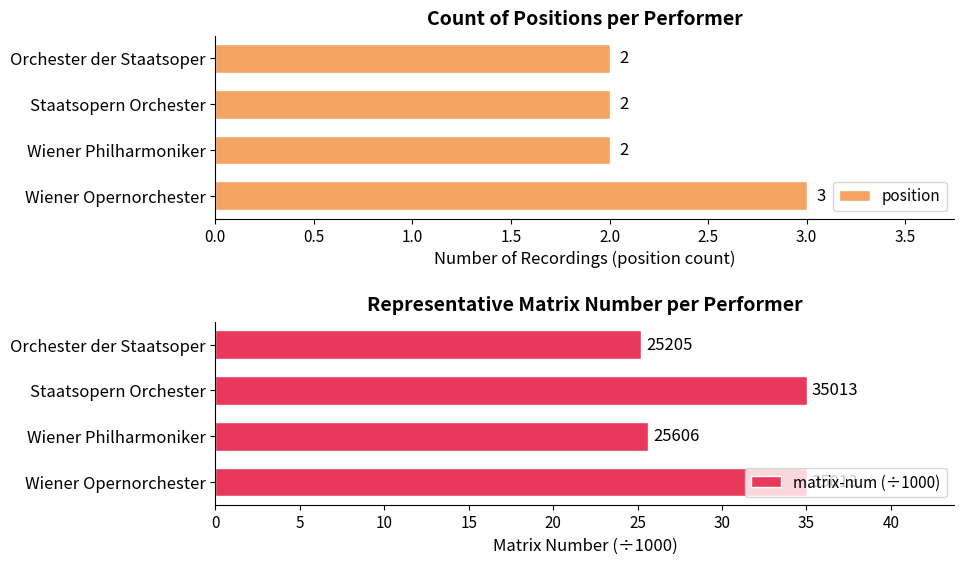

What is the maximum value for matrix-num (÷1000)?

35.0